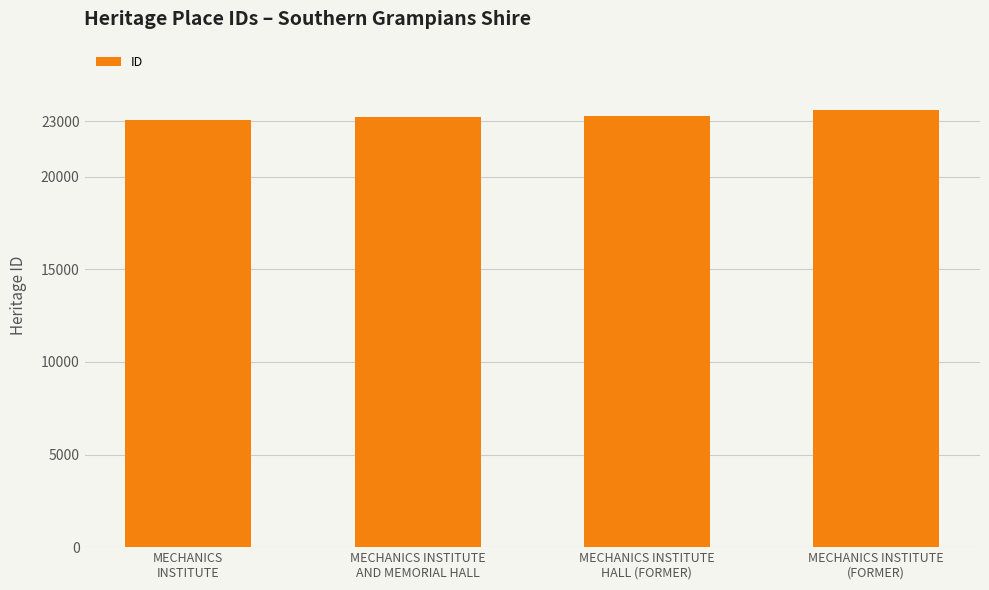

True or false: the data shows 33600 at MECHANICS
INSTITUTE.

False